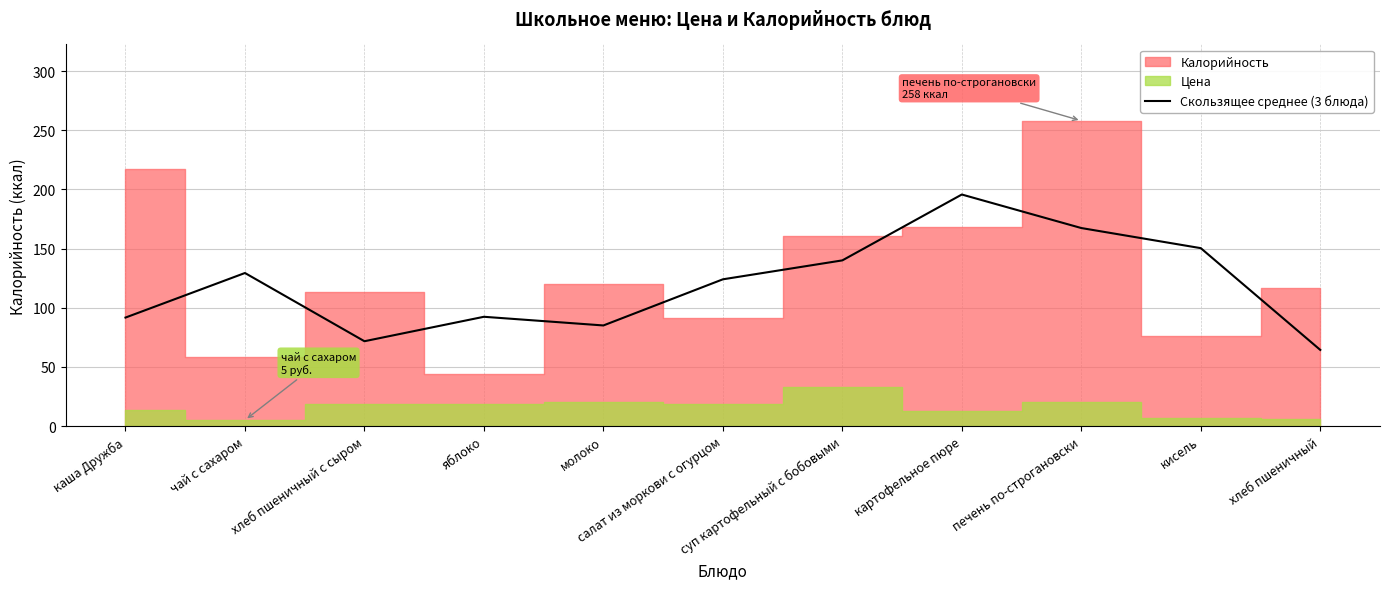

At which label is the value closest to 130?

чай с сахаром